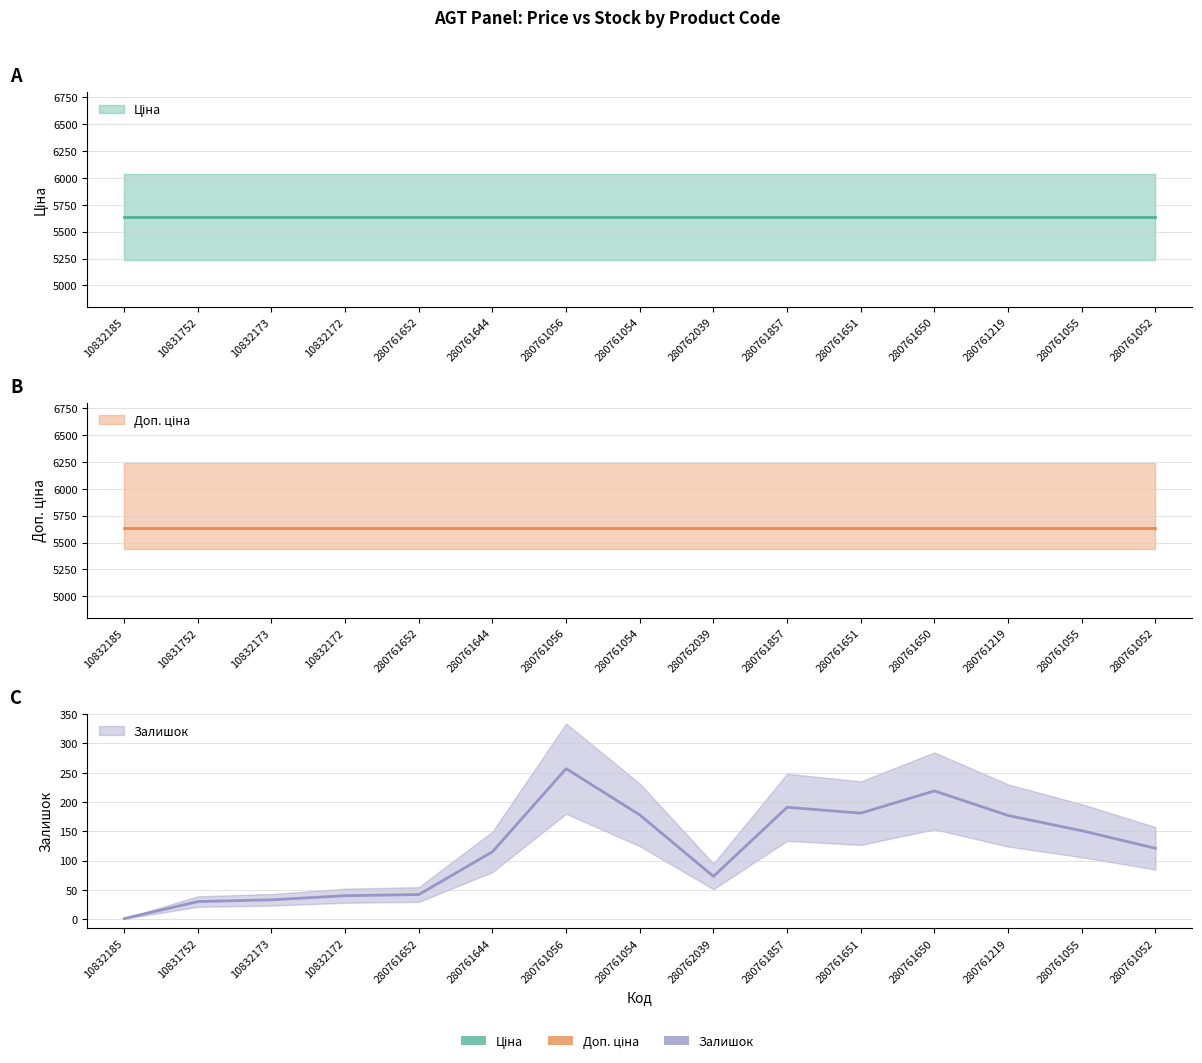

True or false: Ціна and Залишок intersect in this chart.

False